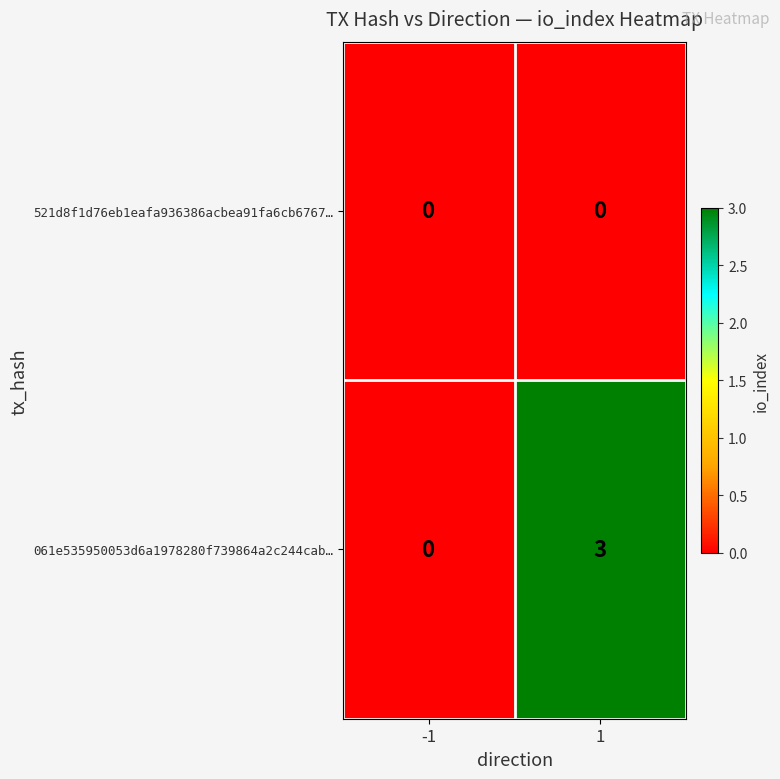

Reading left to right, extract all data points from this chart.

521d8f1d76eb1eafa936386acbea91fa6cb6767…: -1=0	1=0
061e535950053d6a1978280f739864a2c244cab…: -1=0	1=3